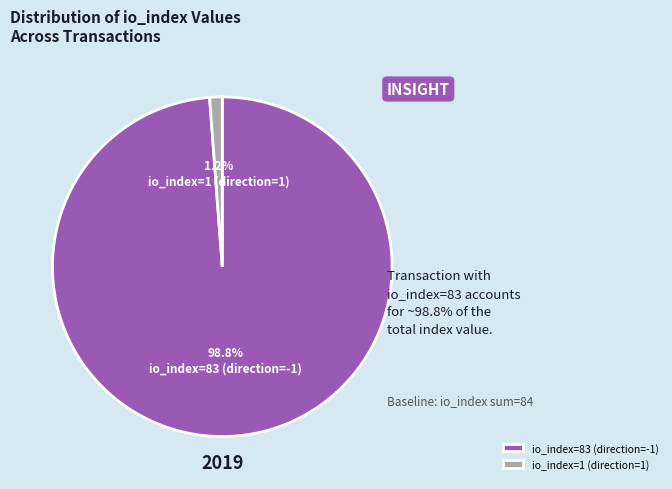

What is the largest slice in the pie chart?

io_index=83 (direction=-1)